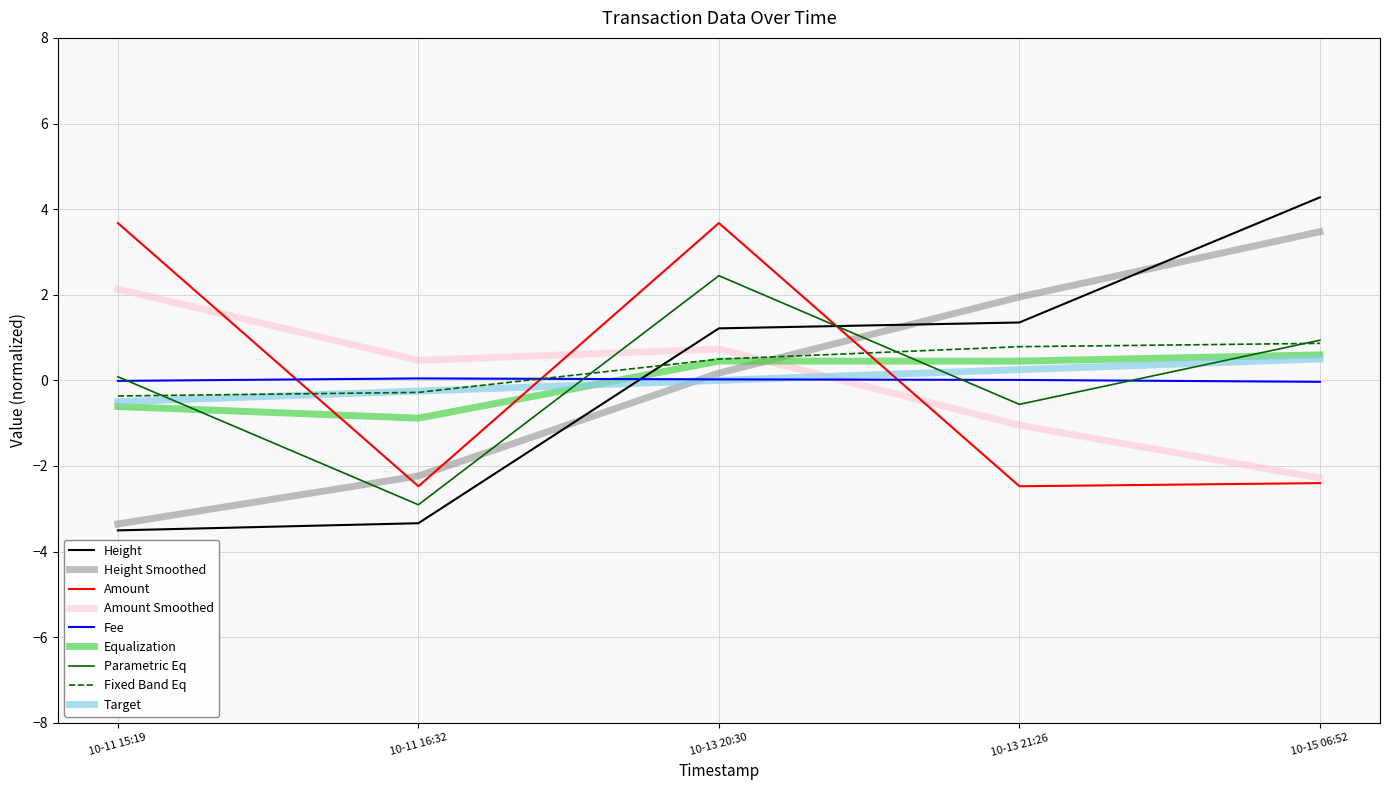

What are all the series names shown in the legend?

Height, Height Smoothed, Amount, Amount Smoothed, Fee, Equalization, Parametric Eq, Fixed Band Eq, Target